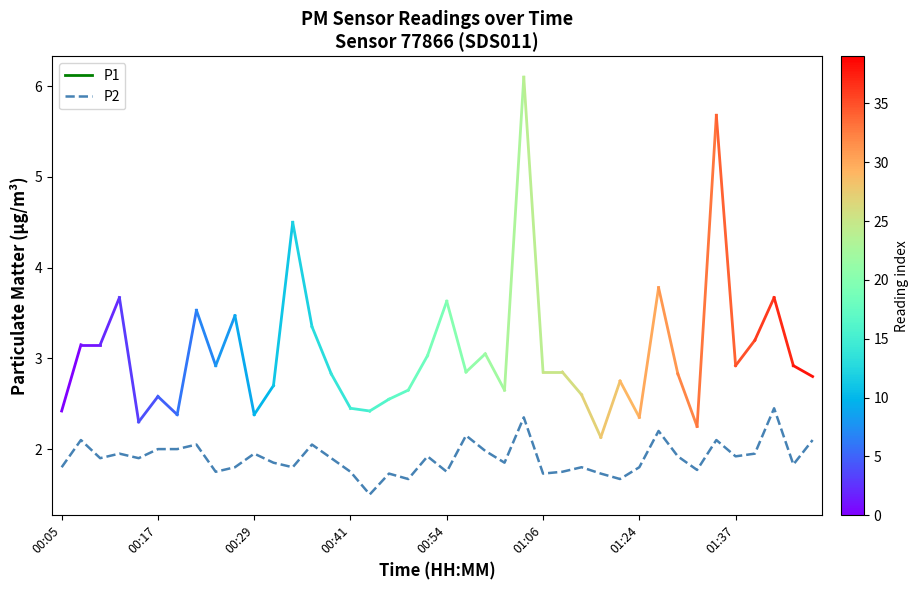

What is the maximum value shown in the chart?

2.5